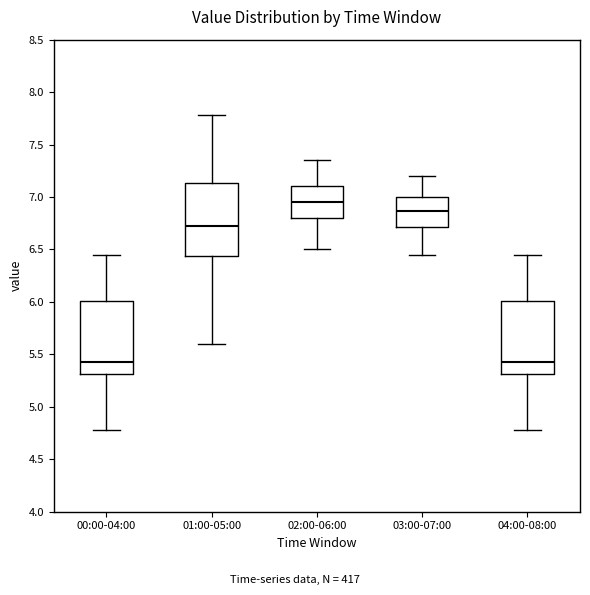

Reading left to right, read every box against the y-axis: the position of its median line, the range the box covers, and the ends of its whiskers. The values are not printed on the chart, so give them approximately, as read against the axis.

00:00-04:00: median 5.45, box 5.30 to 6.00, whiskers 4.80 to 6.45
01:00-05:00: median 6.75, box 6.45 to 7.15, whiskers 5.60 to 7.80
02:00-06:00: median 6.95, box 6.80 to 7.10, whiskers 6.50 to 7.35
03:00-07:00: median 6.85, box 6.70 to 7.00, whiskers 6.45 to 7.20
04:00-08:00: median 5.45, box 5.30 to 6.00, whiskers 4.80 to 6.45